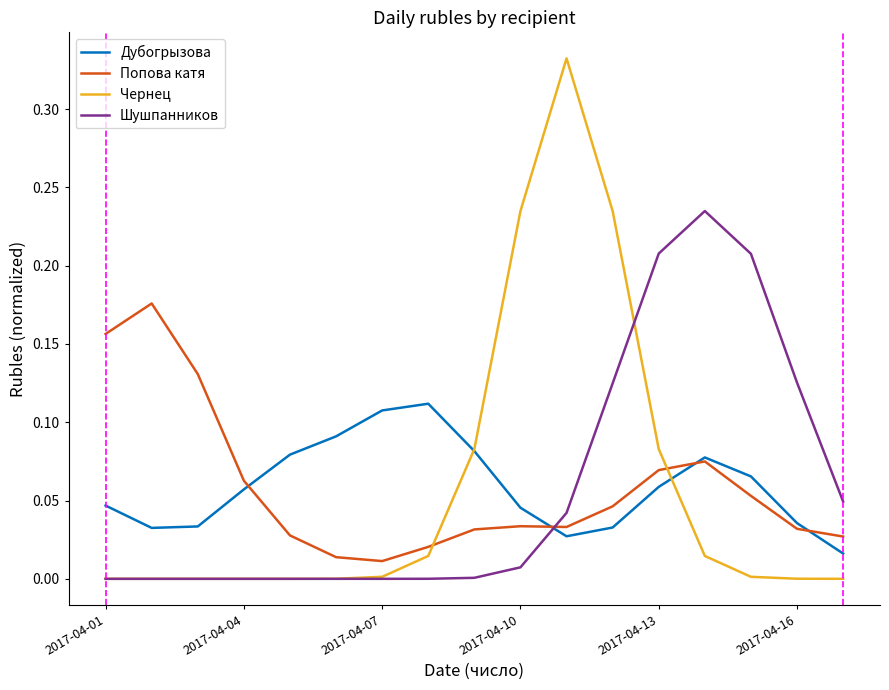

Which series has the largest range (max minus min)?

Чернец